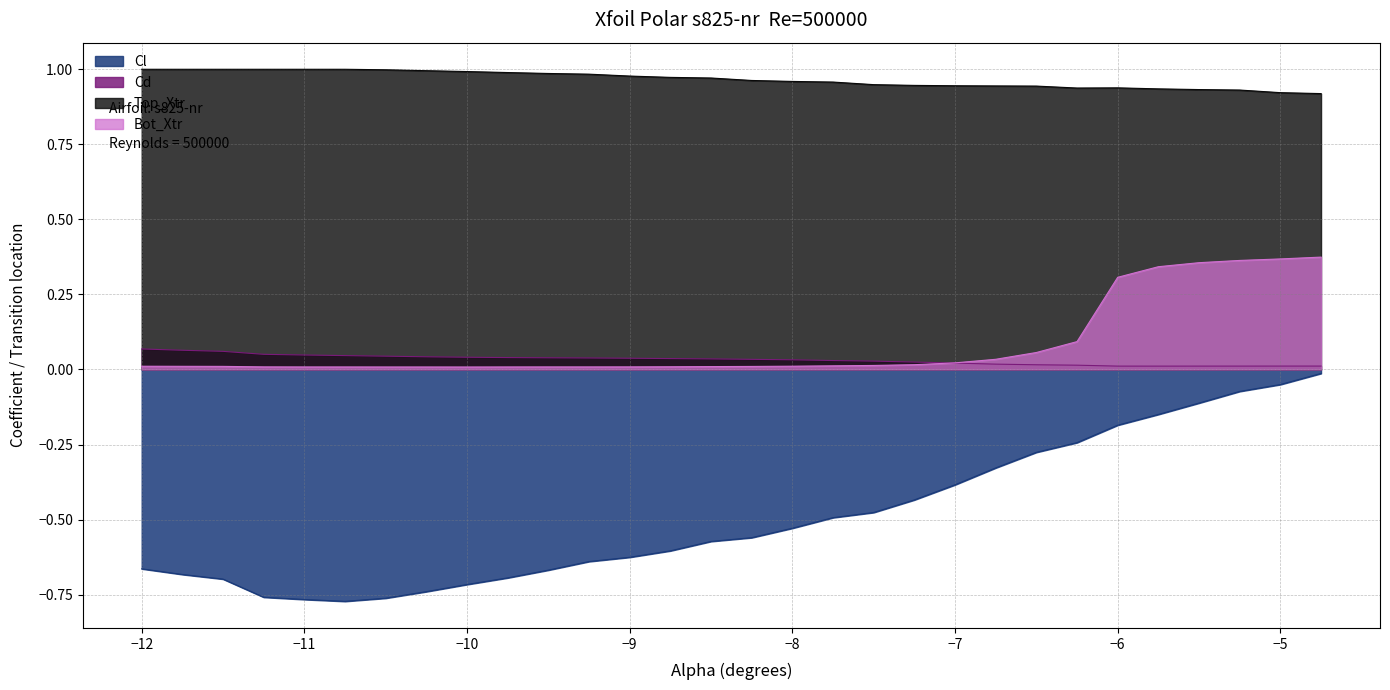

Reading left to right, transcribe all the data shown in this chart.

Cl: -0.7	-0.7	-0.7	-0.8	-0.8	-0.8	-0.8	-0.7	-0.7	-0.7	-0.7	-0.6	-0.6	-0.6	-0.6	-0.6	-0.5	-0.5	-0.5	-0.4	-0.4	-0.3	-0.3	-0.2	-0.2	-0.1	-0.1	-0.1	-0.1	-0.0
Cd: 0.1	0.1	0.1	0.1	0.0	0.0	0.0	0.0	0.0	0.0	0.0	0.0	0.0	0.0	0.0	0.0	0.0	0.0	0.0	0.0	0.0	0.0	0.0	0.0	0.0	0.0	0.0	0.0	0.0	0.0
Top_Xtr: 1.0	1.0	1.0	1.0	1.0	1.0	1.0	1.0	1.0	1.0	1.0	1.0	1.0	1.0	1.0	1.0	1.0	1.0	0.9	0.9	0.9	0.9	0.9	0.9	0.9	0.9	0.9	0.9	0.9	0.9
Bot_Xtr: 0.0	0.0	0.0	0.0	0.0	0.0	0.0	0.0	0.0	0.0	0.0	0.0	0.0	0.0	0.0	0.0	0.0	0.0	0.0	0.0	0.0	0.0	0.1	0.1	0.3	0.3	0.4	0.4	0.4	0.4